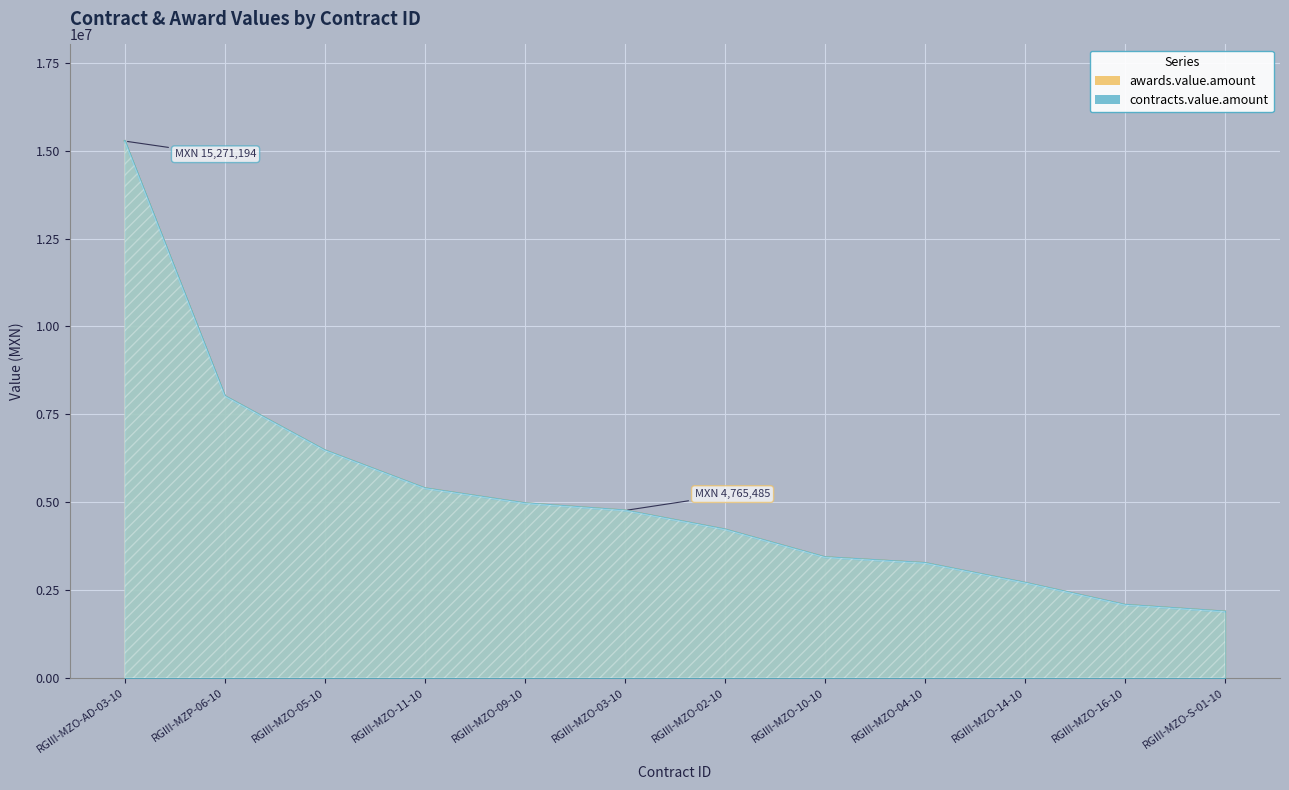

What is the label of the 12th point from the right?

RGIII-MZO-AD-03-10